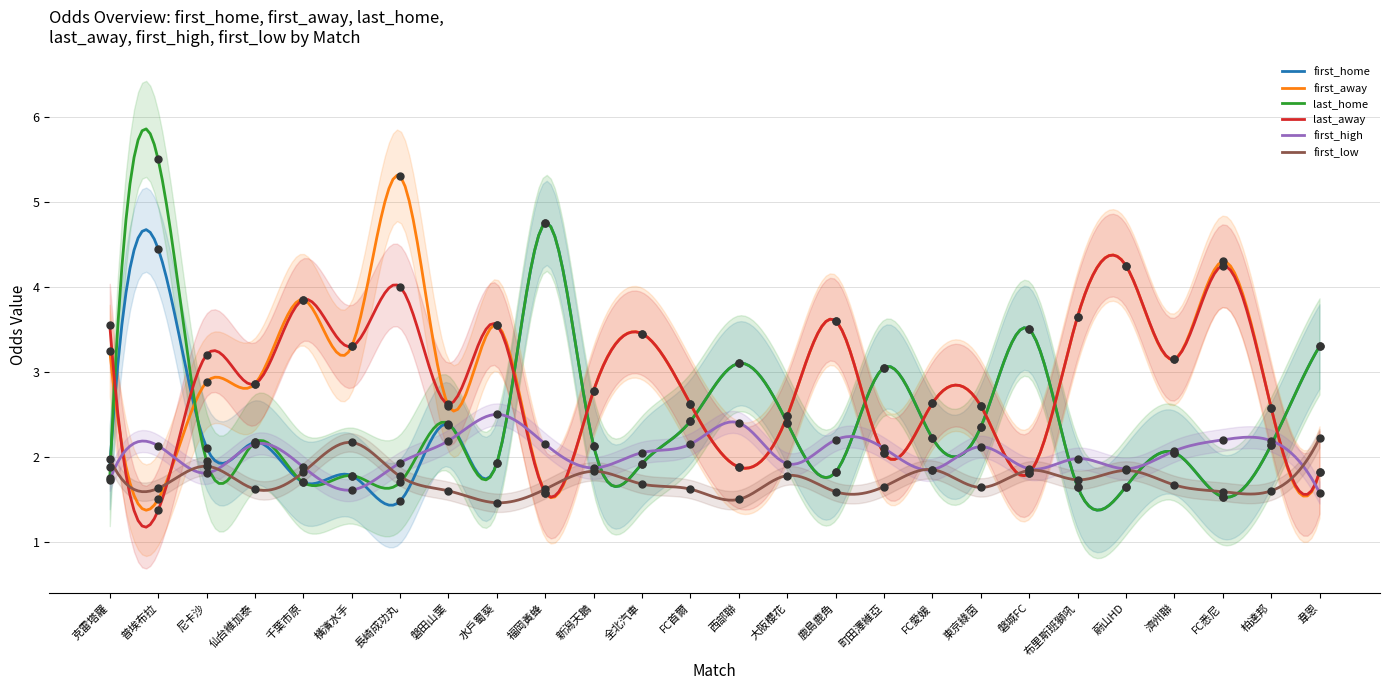

Which series reaches the minimum Y coordinate?

last_away